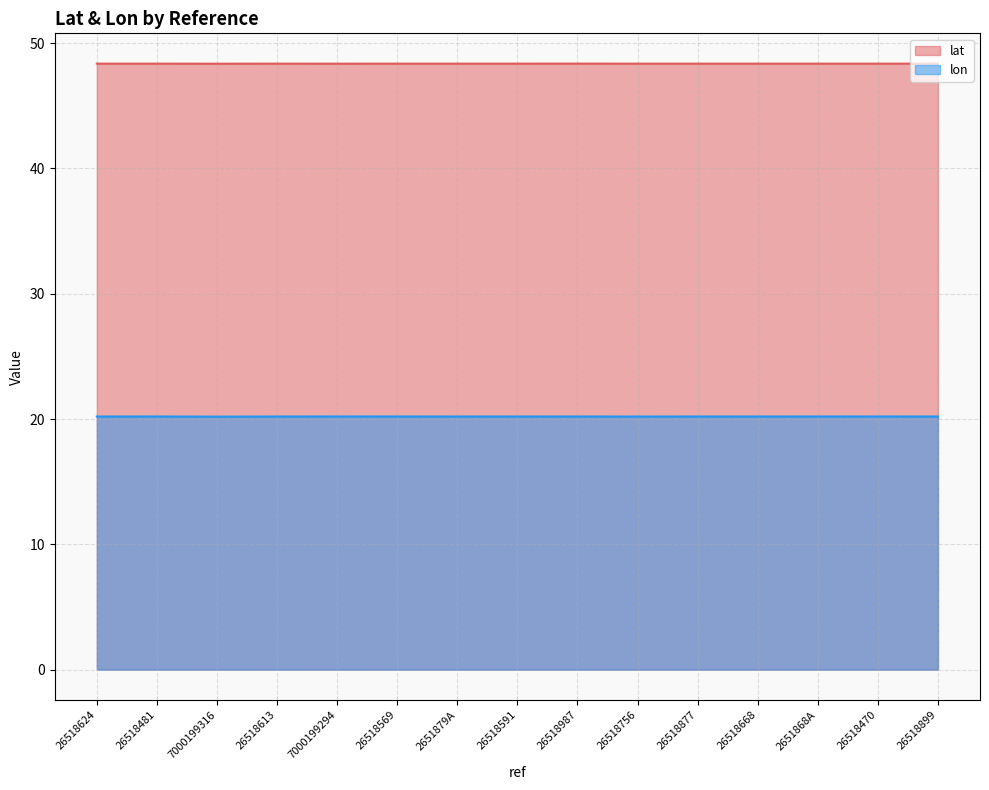

True or false: lat and lon cross at least once.

False